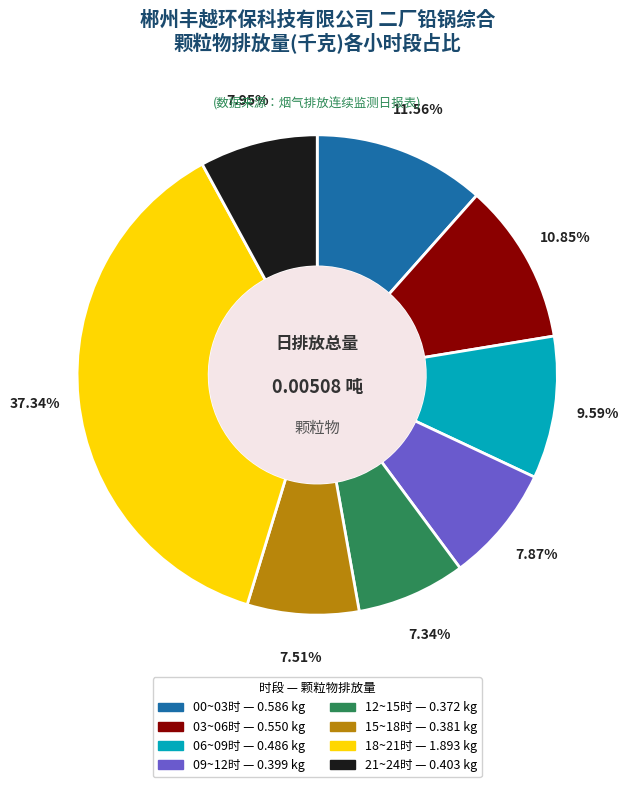

Is there any slice that represents more than half of the pie?

No